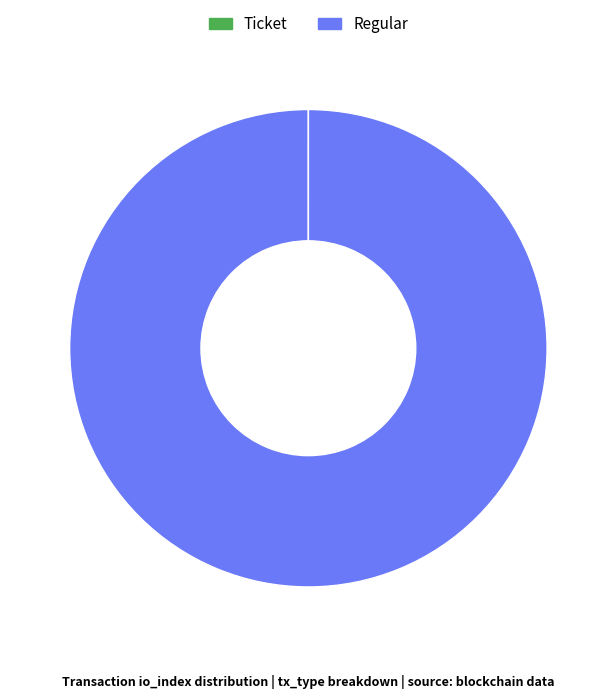

Is there any slice that represents more than half of the pie?

Yes